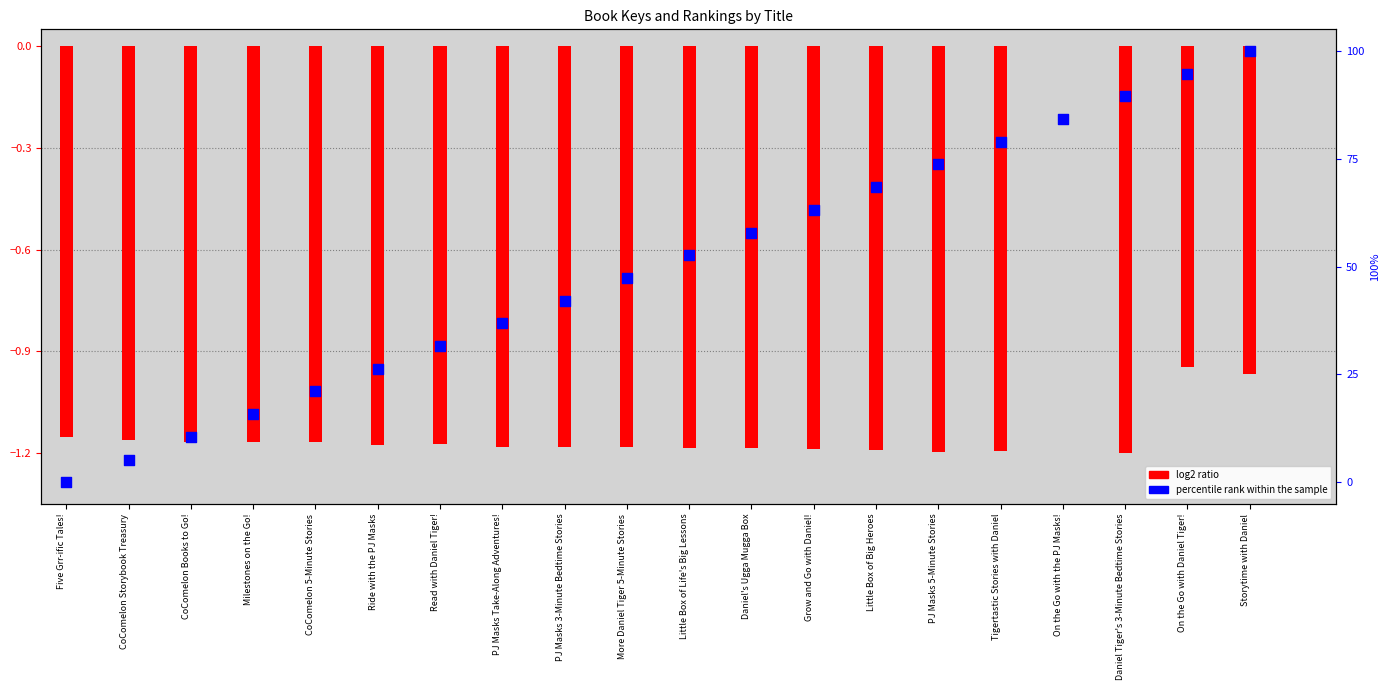

Is the value of log2 ratio (key normalized) at CoComelon 5-Minute Stories greater than the value of percentile rank within the sample at CoComelon 5-Minute Stories?

No